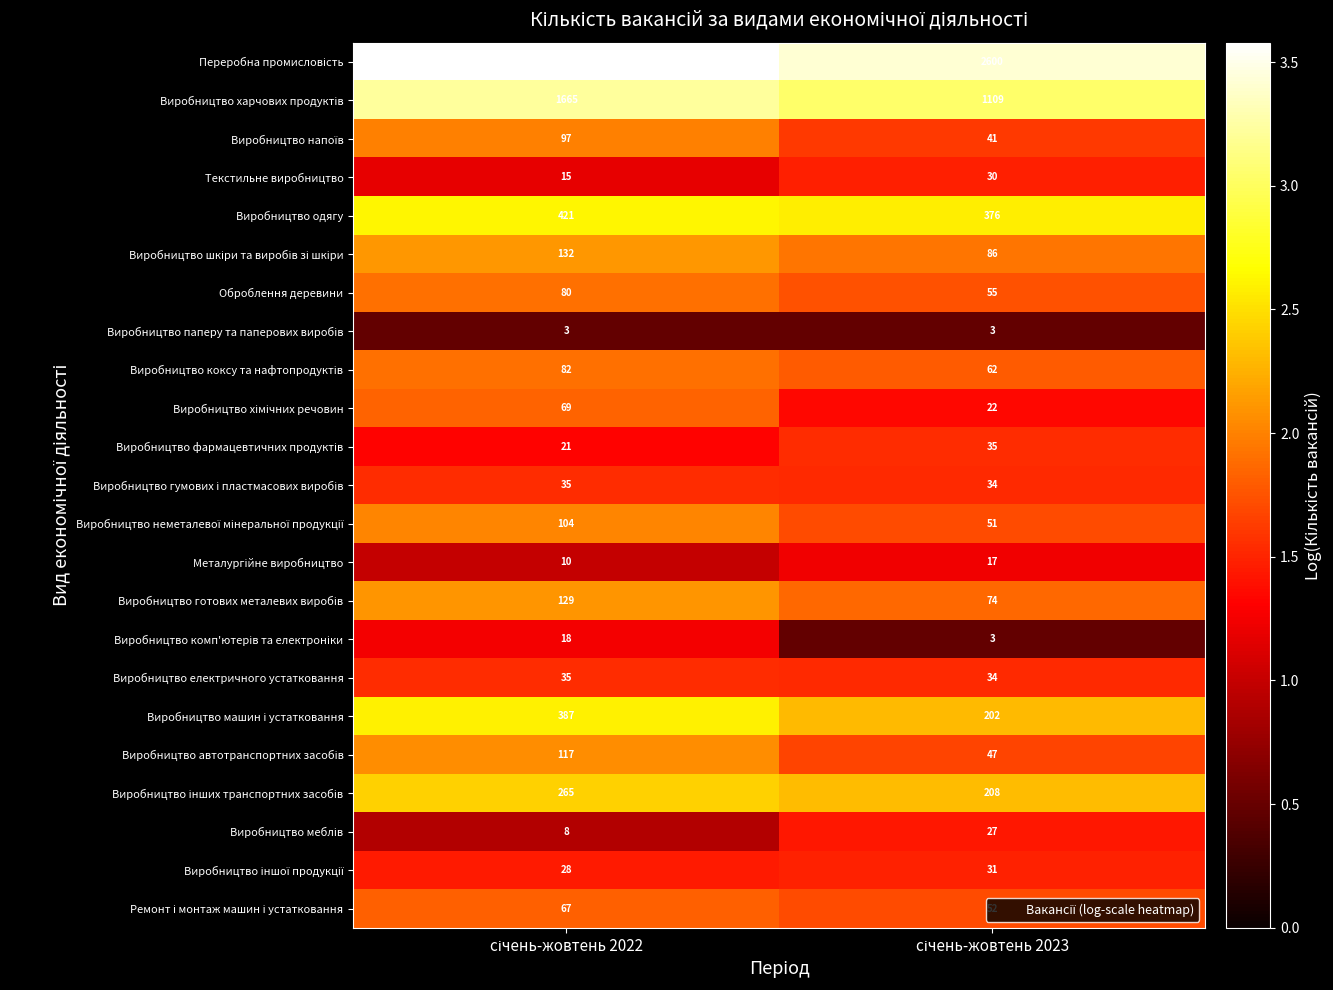

What is the smallest value displayed?

3